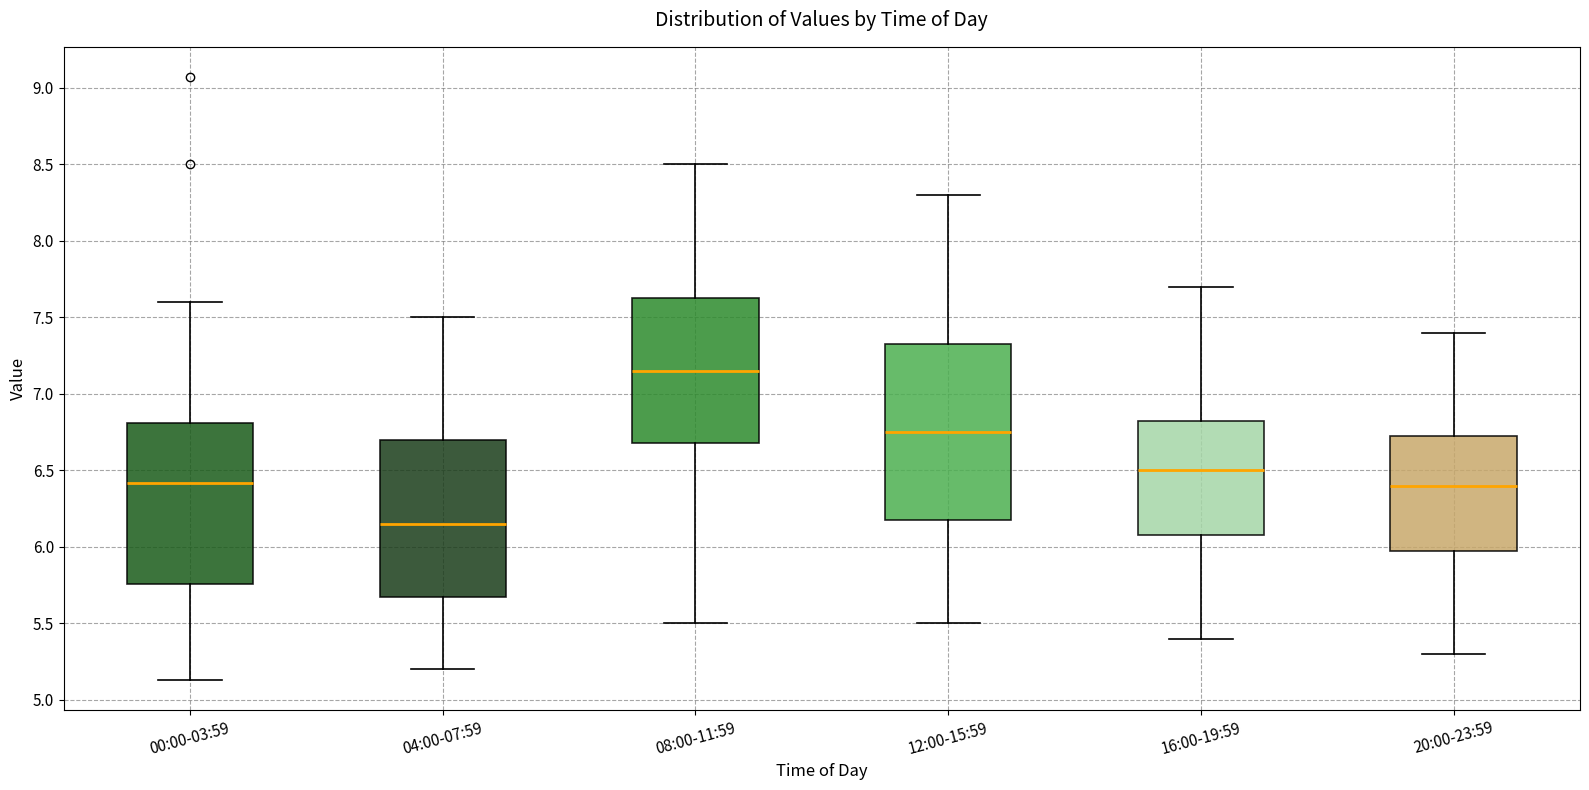

Which box is the tallest, from its lower edge to its upper edge?

12:00-15:59